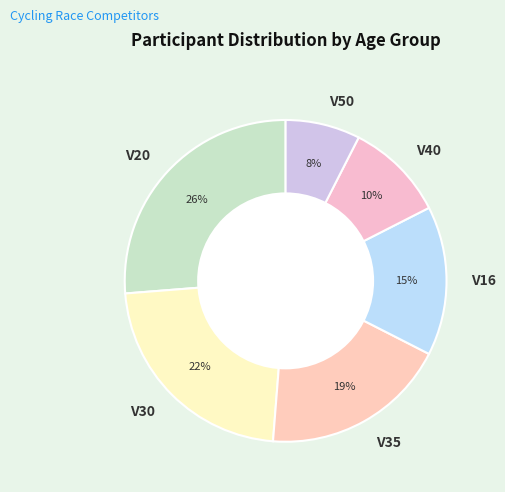

Is there a majority slice in this chart?

No